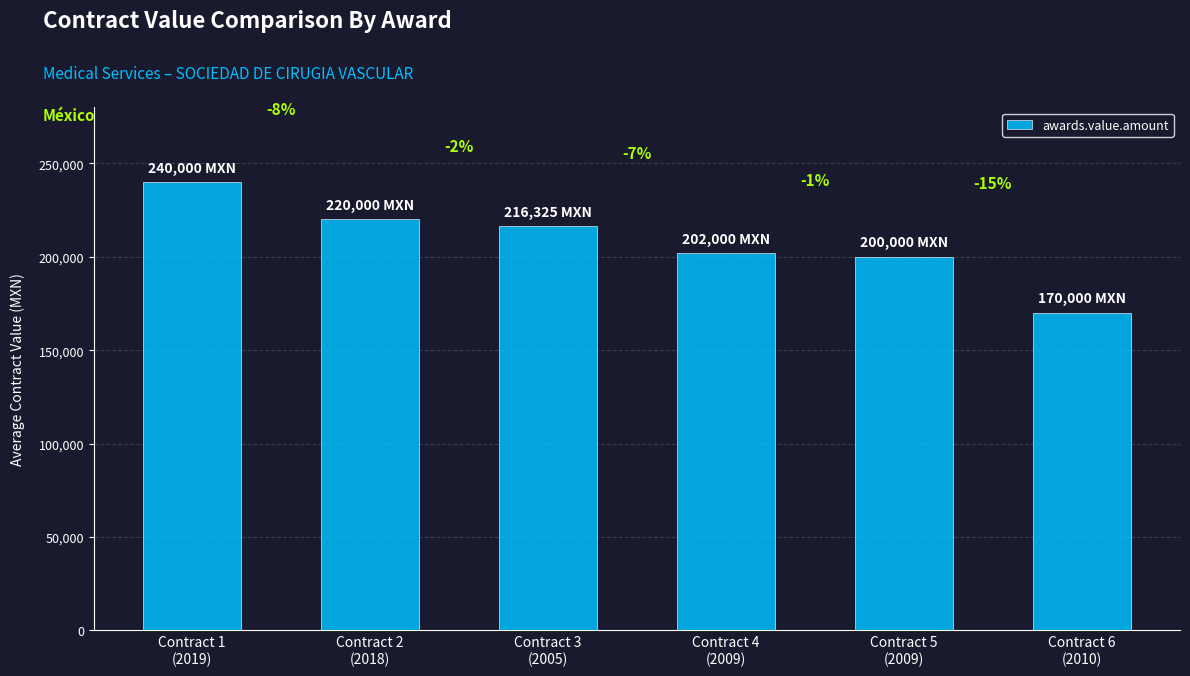

Reading left to right, transcribe all the data shown in this chart.

240000	220000	216325	202000	200000	170000